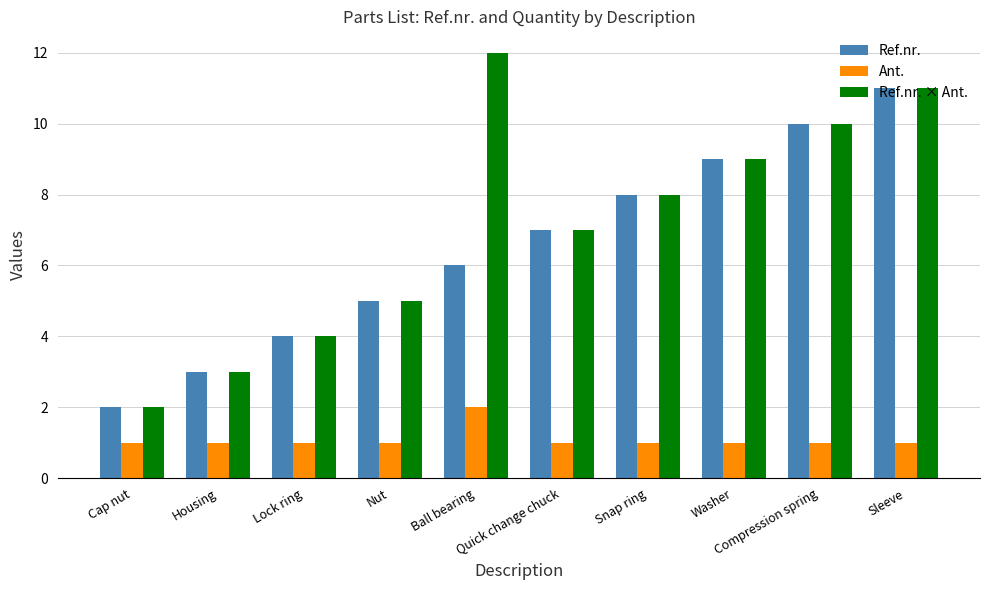

Where is Ref.nr. nearest to the value 6?

Ball bearing